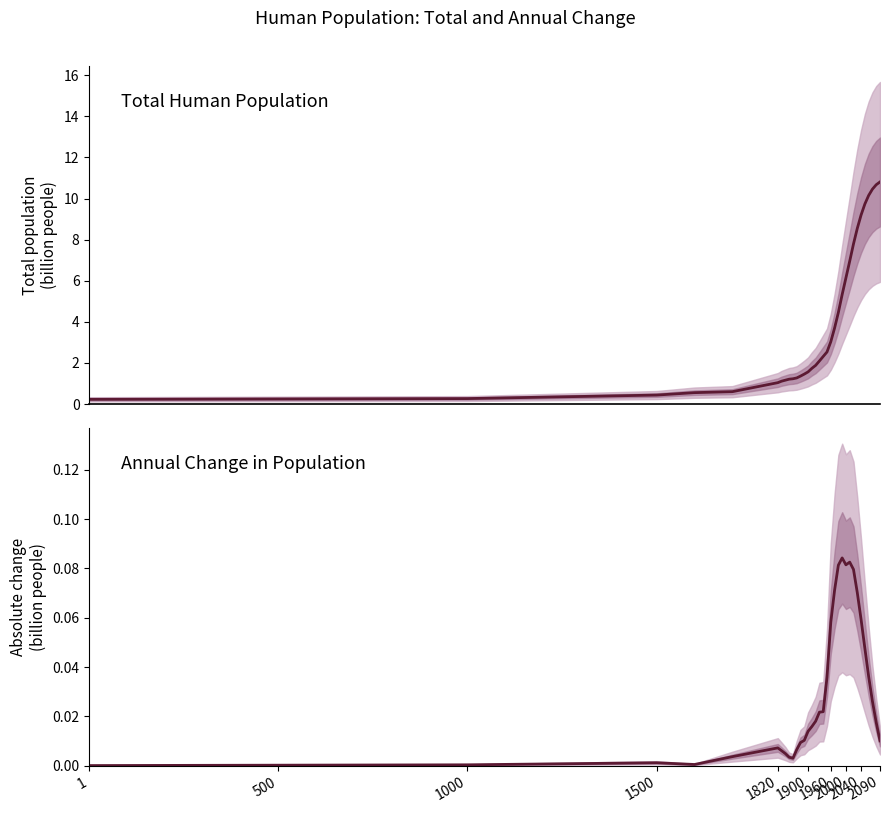

Rank the series by their average value, from highest to lowest.

Total population (billion), Absolute change (billion)